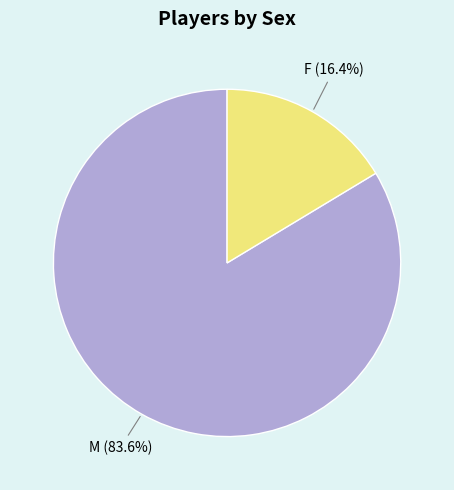

Is there any slice that represents more than half of the pie?

Yes